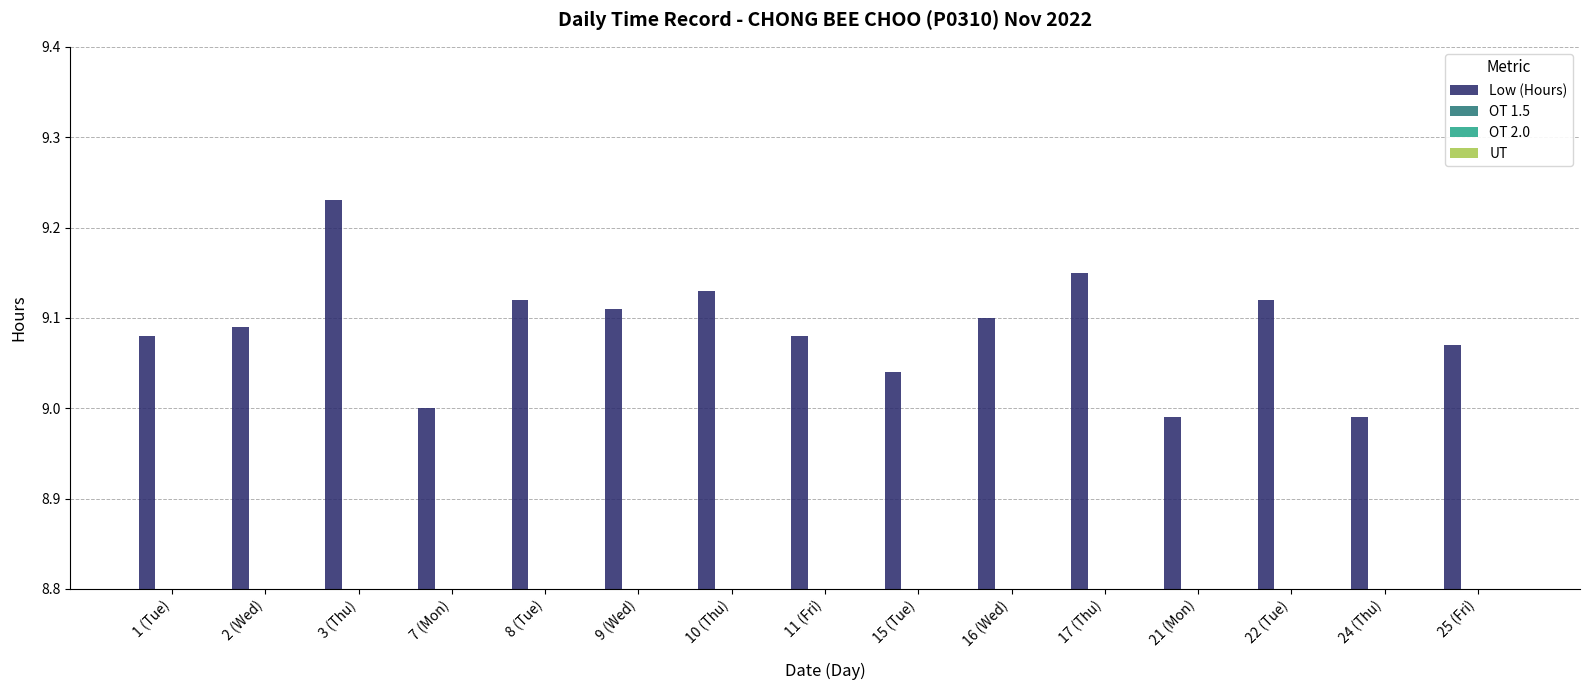

Does the chart contain any negative values?

No